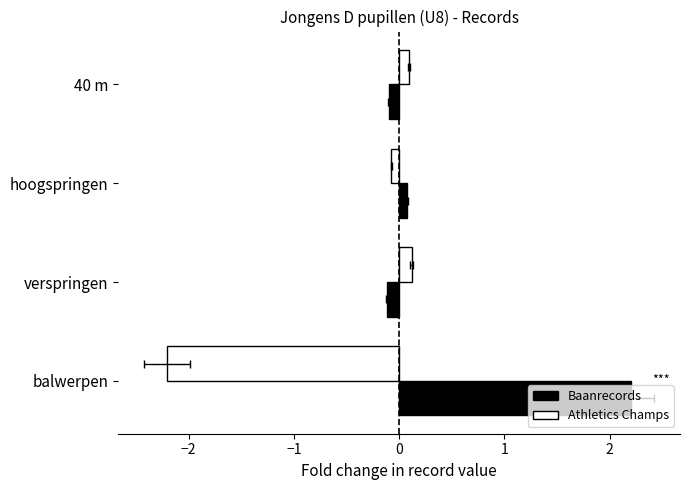

Reading right to left, extract all data points from this chart.

Baanrecords: 2.2	-0.1	0.1	-0.1
Athletics Champs: -2.2	0.1	-0.1	0.1